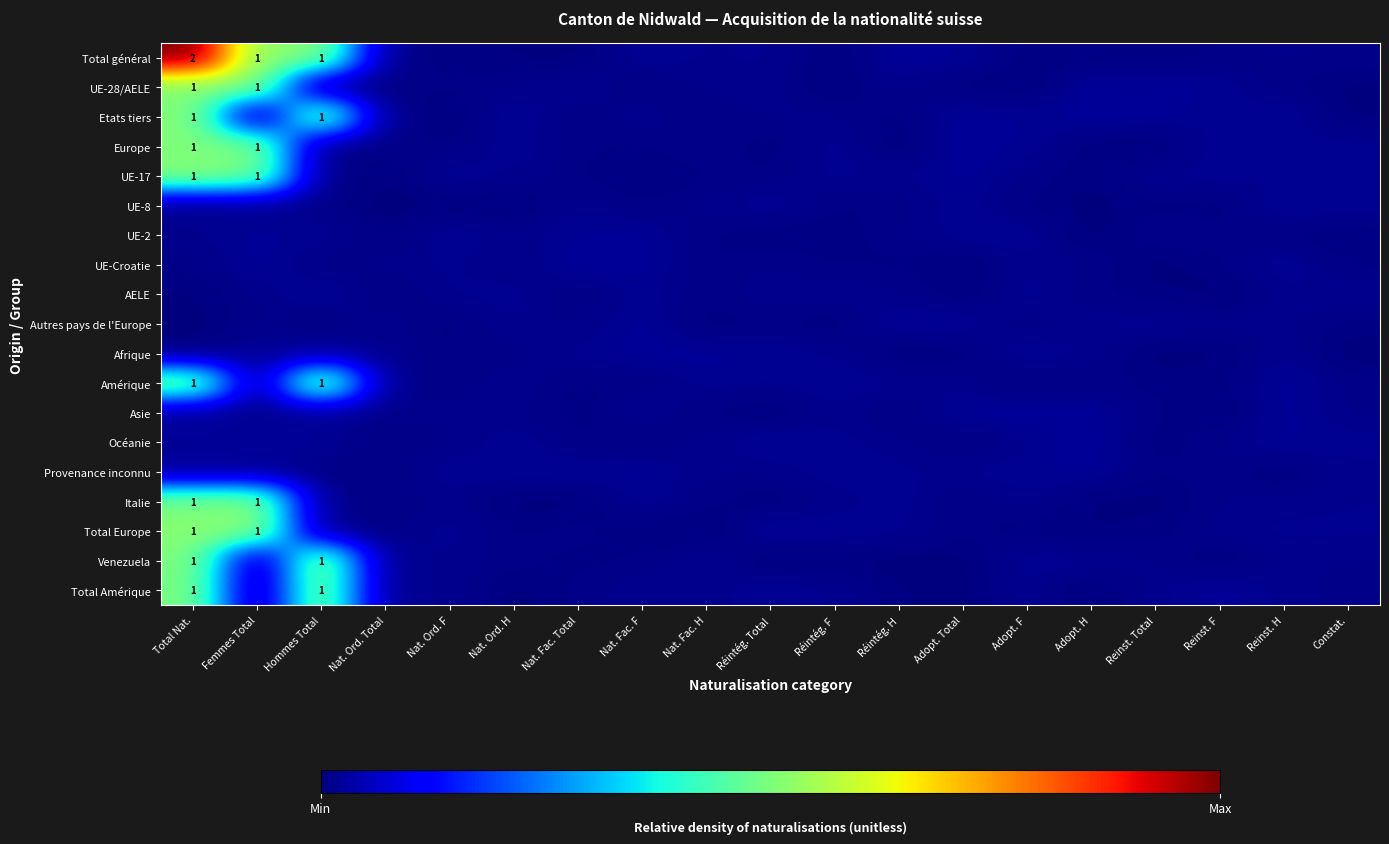

At Adopt. F, list the series in order from largest to smallest.

Asie, Afrique, UE-2, Venezuela, AELE, Provenance inconnu, Etats tiers, Europe, Total Amérique, Italie, Océanie, UE-Croatie, UE-17, Autres pays de l'Europe, UE-8, Total général, Total Europe, Amérique, UE-28/AELE